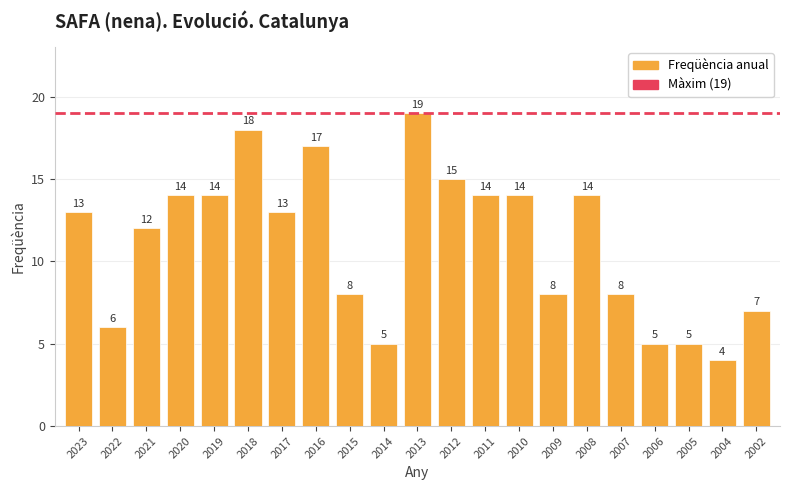

What is the value of the 19th bar from the left?

5